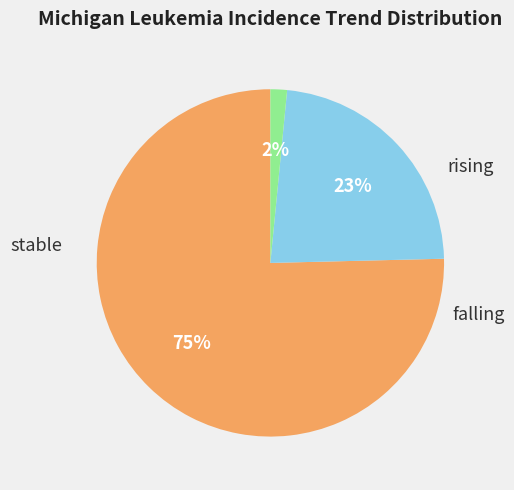

To the nearest percent, what is the average slice percentage?

33%